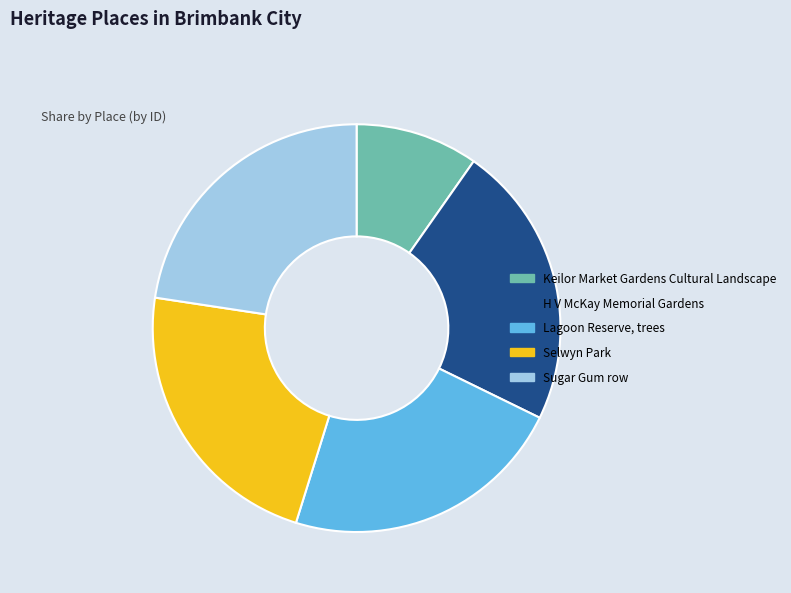

Is Keilor Market Gardens Cultural Landscape the majority of the pie?

No